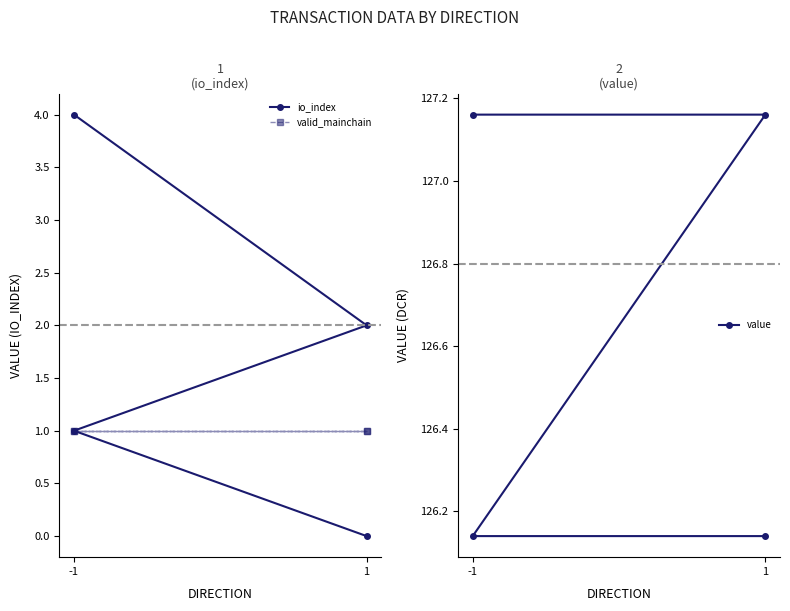

At which category is the sum across all series the highest?

-1